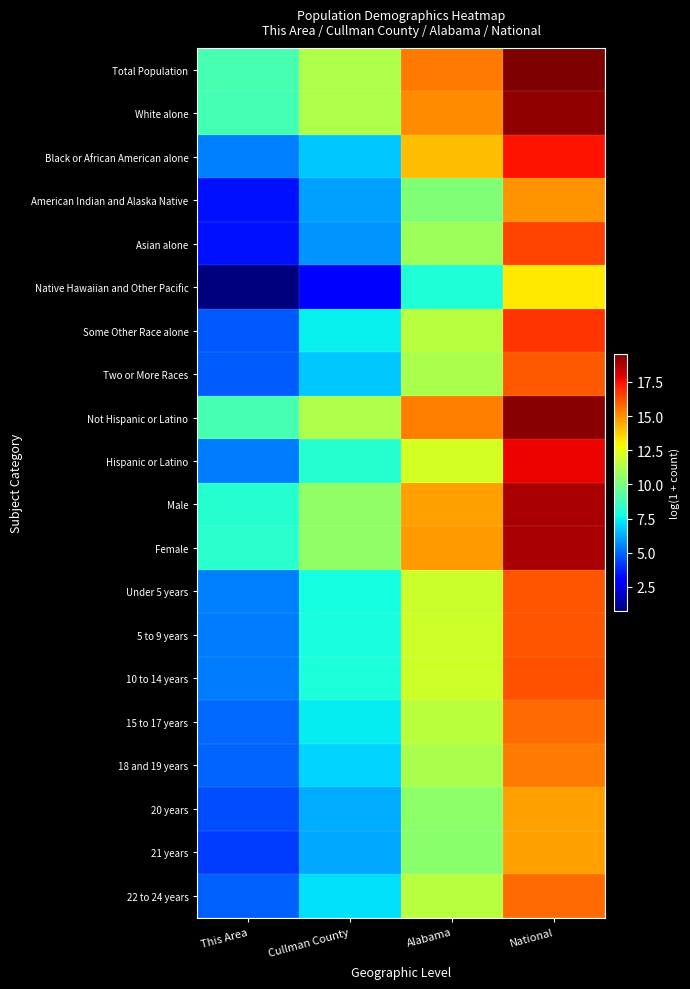

At which category does the chart reach its minimum across all series?

This Area